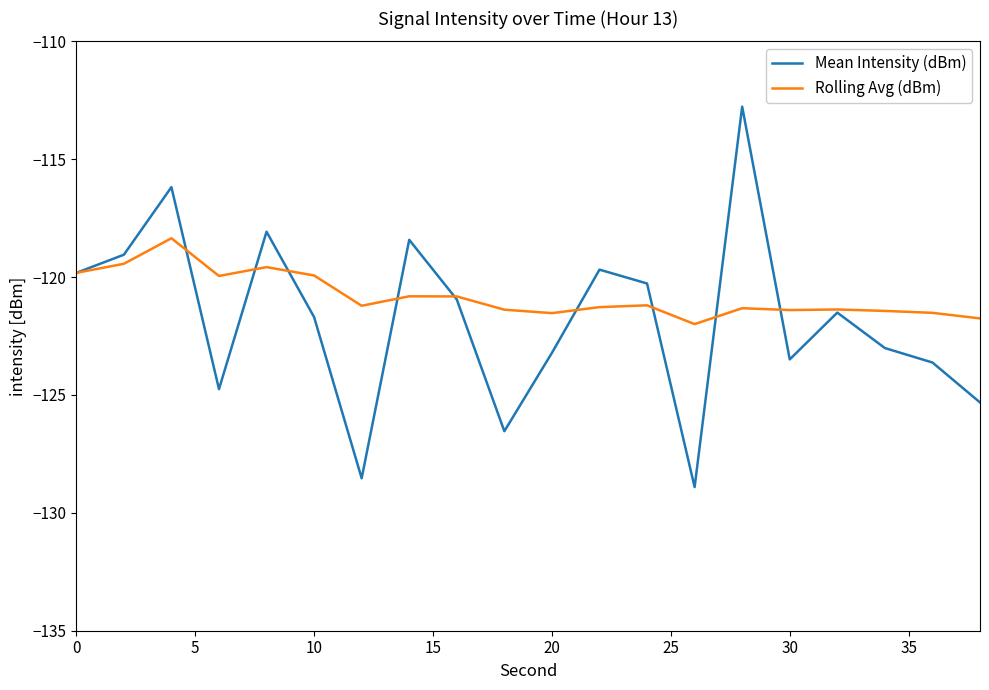

What is the difference between the maximum and second lowest values in the Mean Intensity (dBm) series?

15.8